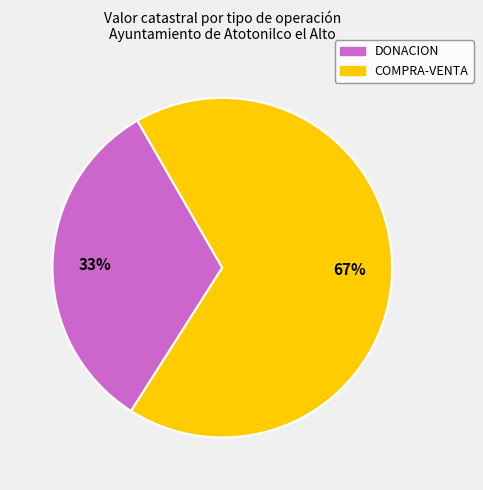

Does any single category account for the majority?

Yes